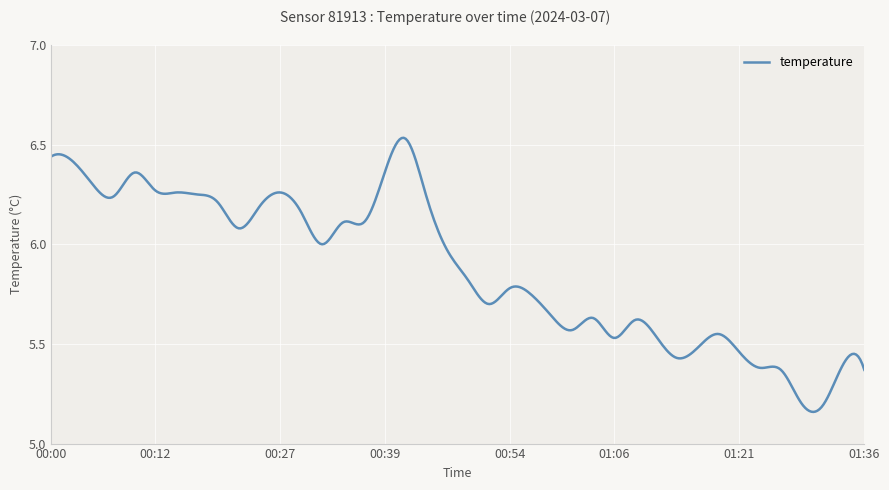

What is the minimum value shown in the chart?

5.2